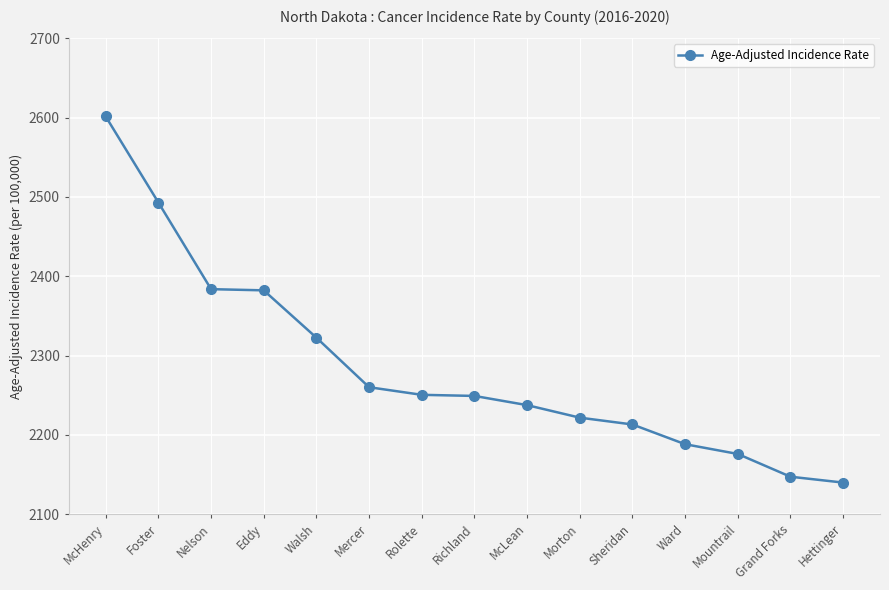

What is the greatest value displayed?

2601.5